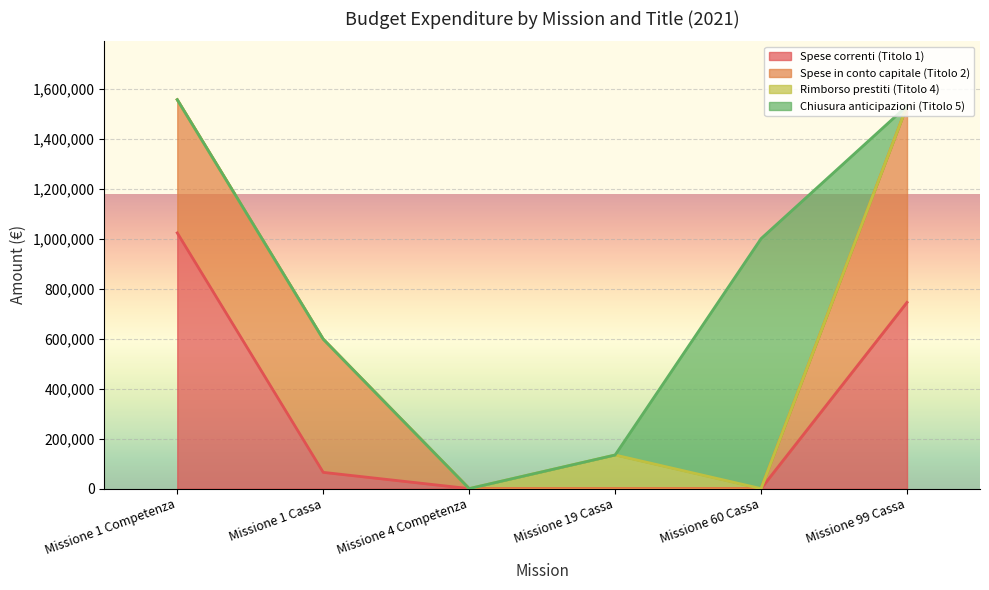

Is it true that Chiusura anticipazioni (Titolo 5) equals 0.0 at Missione 1 Competenza?

True